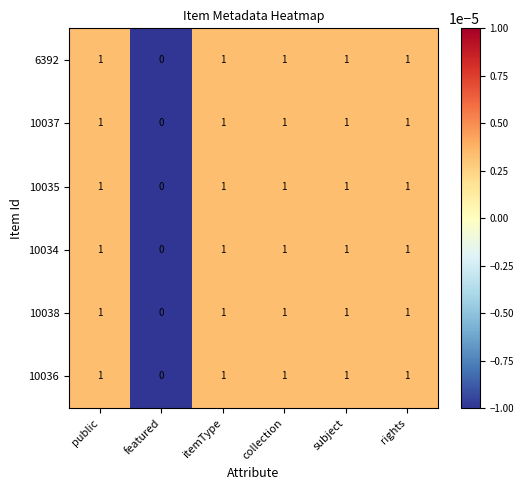

The value of 10038 at featured is 0. True or false?

True